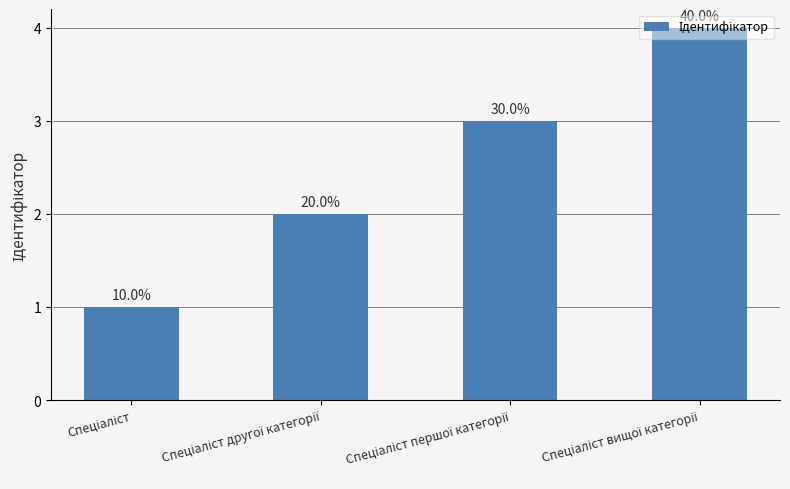

Does the chart contain any negative values?

No